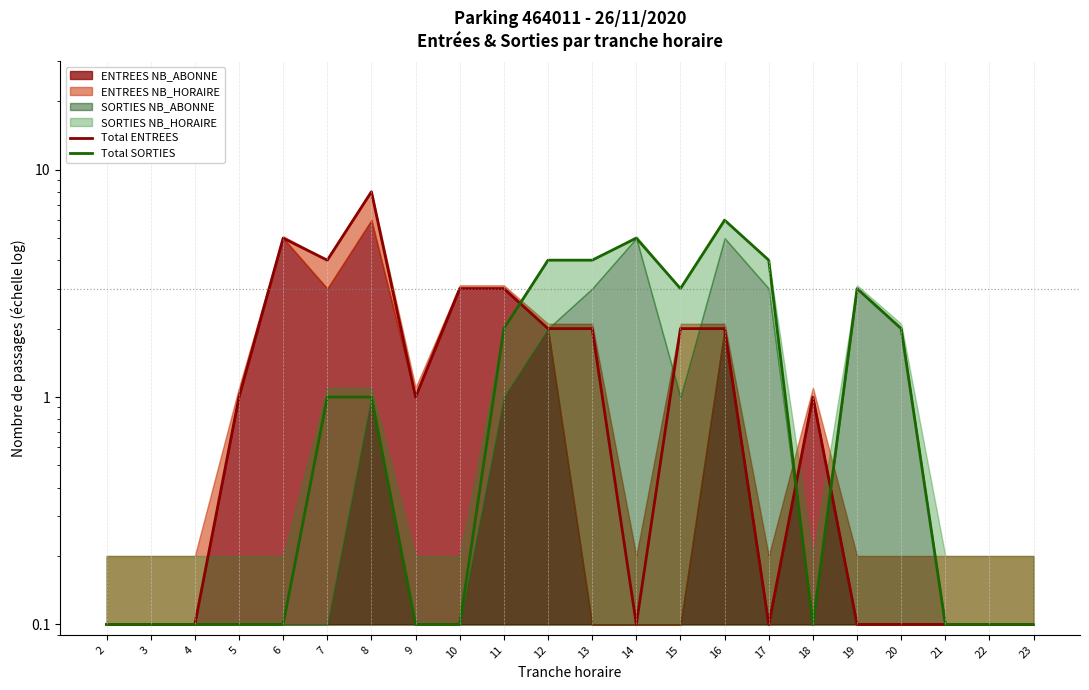

Reading left to right, transcribe all the data shown in this chart.

Total ENTREES: 0.1	0.1	0.1	1.0	5.0	4.0	8.0	1.0	3.0	3.0	2.0	2.0	0.1	2.0	2.0	0.1	1.0	0.1	0.1	0.1	0.1	0.1
Total SORTIES: 0.1	0.1	0.1	0.1	0.1	1.0	1.0	0.1	0.1	2.0	4.0	4.0	5.0	3.0	6.0	4.0	0.1	3.0	2.0	0.1	0.1	0.1